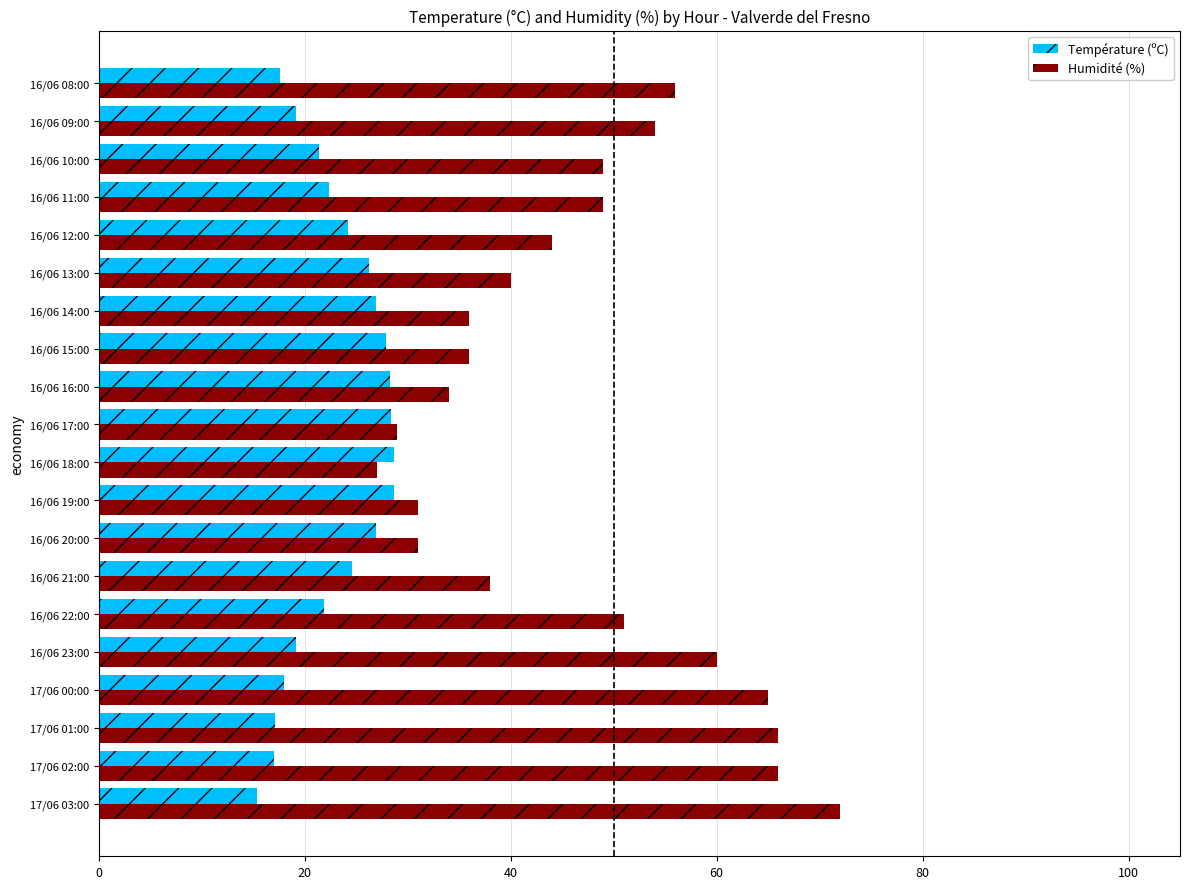

What is the difference between the highest and lowest values at 16/06 13:00?

13.8